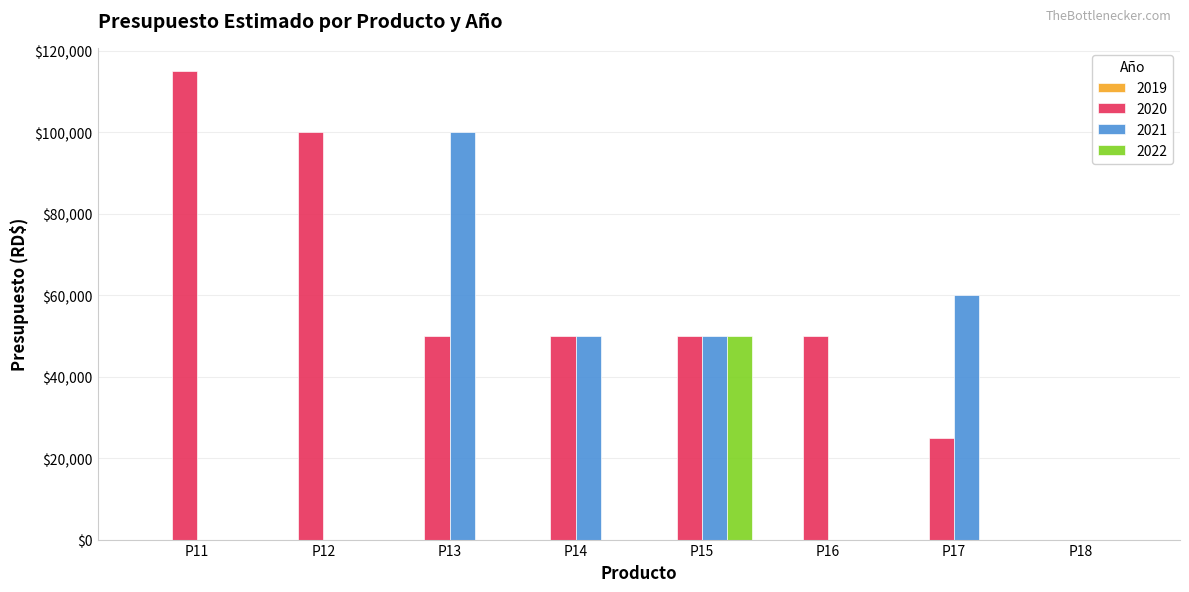

Which label corresponds to the largest value in the chart?

P11